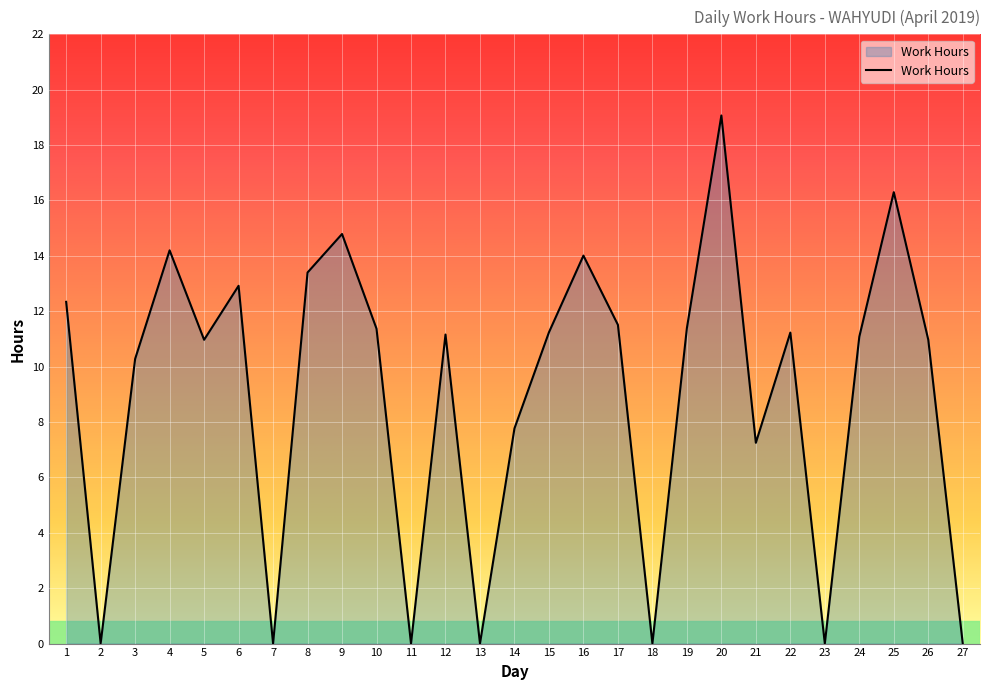

What value does the data have at 22?

11.2